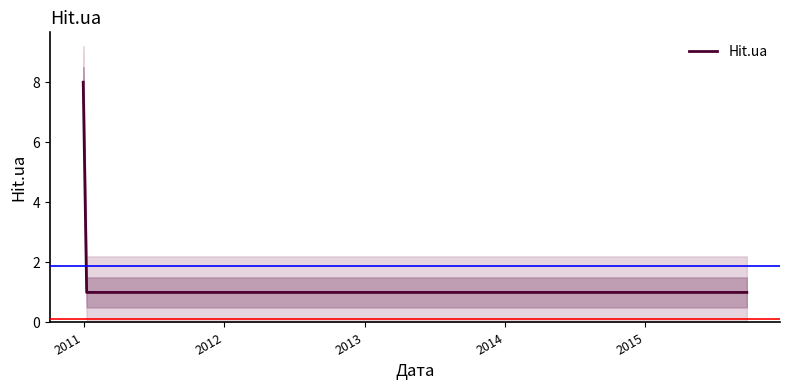

Reading right to left, list all the values displayed in this chart.

1	1	1	1	1	1	1	8